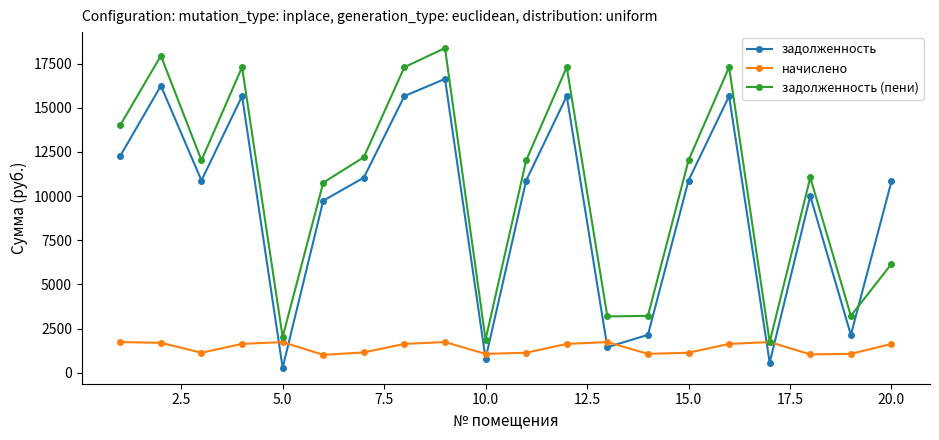

What is the minimum value for задолженность (пени)?

1741.8